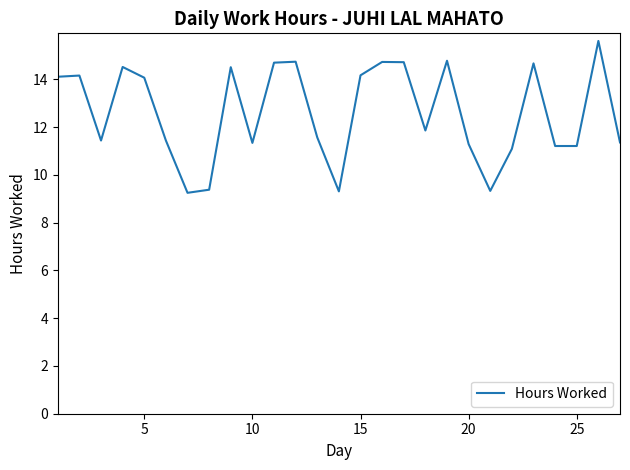

What is the maximum value shown in the chart?

15.6